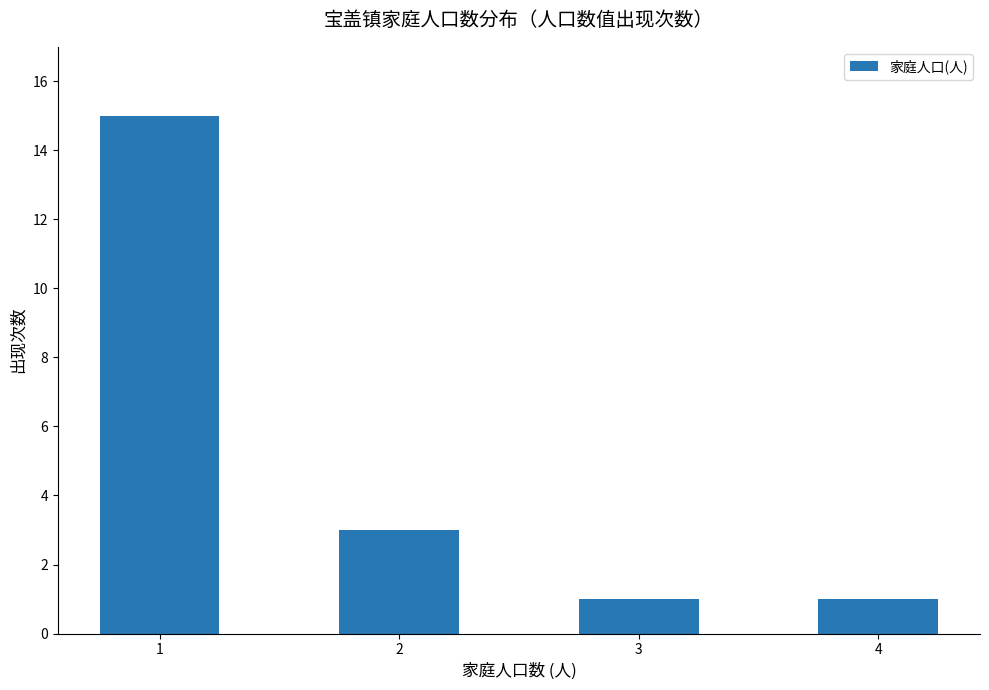

How many categories are shown in the chart?

4